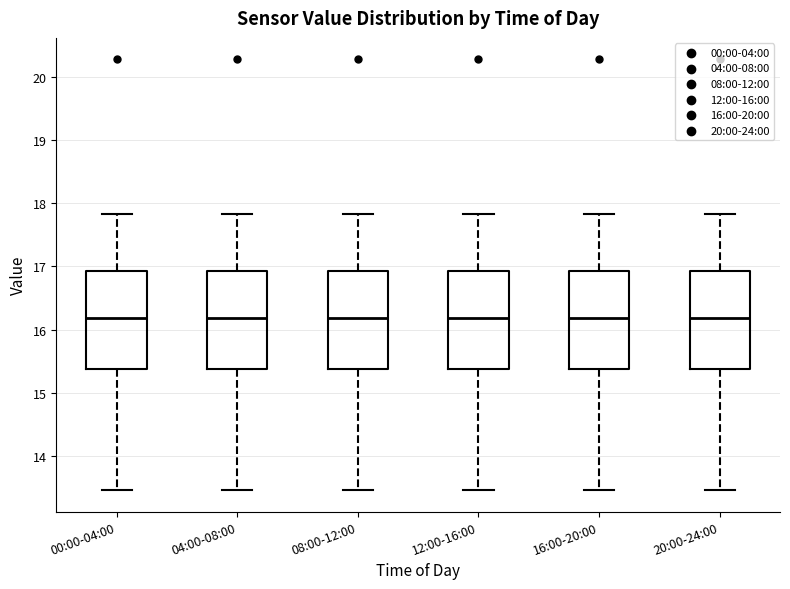

Where does the upper whisker of the box for 16:00-20:00 end on the y-axis? The values are not printed on the chart, so give them approximately, as read against the axis.

17.8